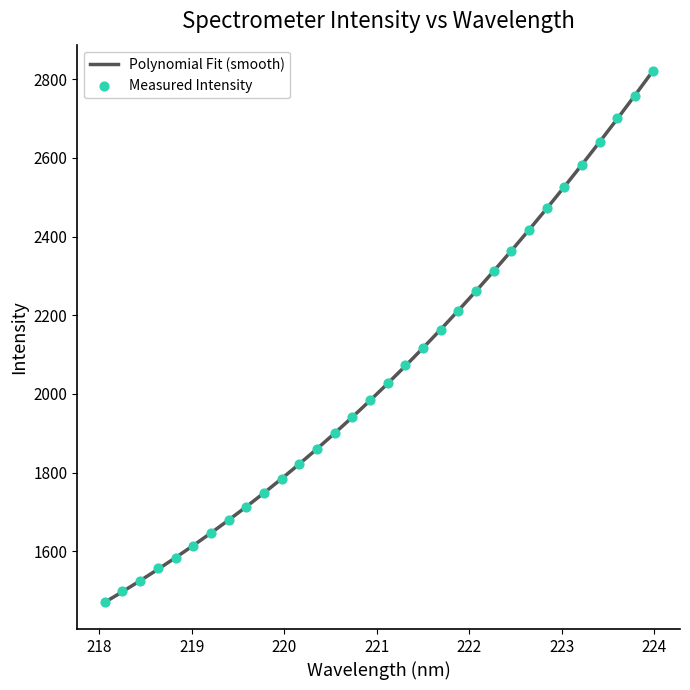

What is the minimum value for Polynomial Fit (smooth)?

1470.0